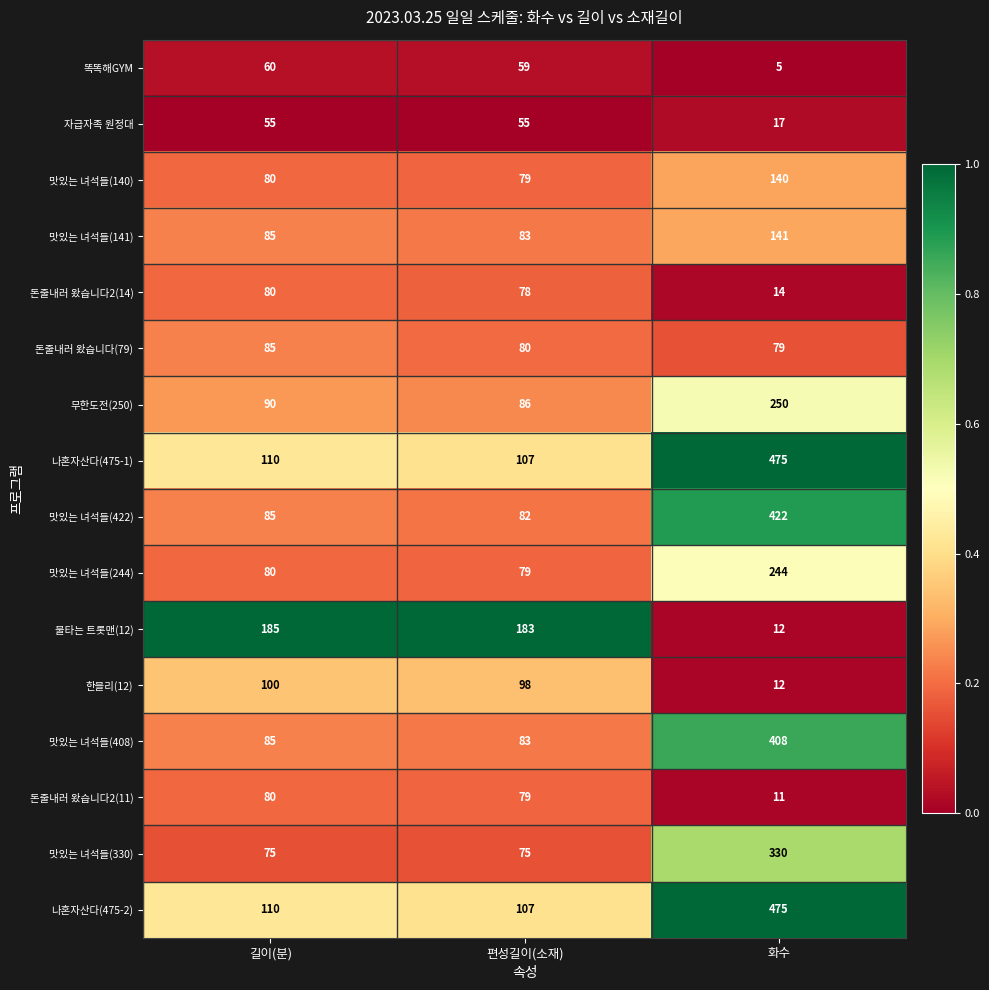

Is it true that 똑똑해GYM equals 1 at 화수?

False